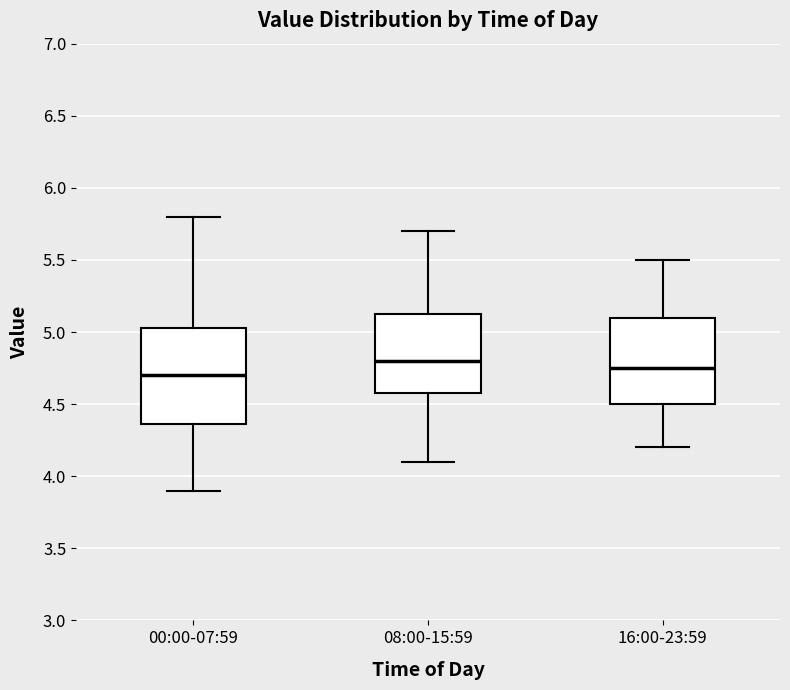

Reading left to right, read every box against the y-axis: the position of its median line, the range the box covers, and the ends of its whiskers. The values are not printed on the chart, so give them approximately, as read against the axis.

00:00-07:59: median 4.70, box 4.35 to 5.05, whiskers 3.90 to 5.80
08:00-15:59: median 4.80, box 4.60 to 5.15, whiskers 4.10 to 5.70
16:00-23:59: median 4.75, box 4.50 to 5.10, whiskers 4.20 to 5.50